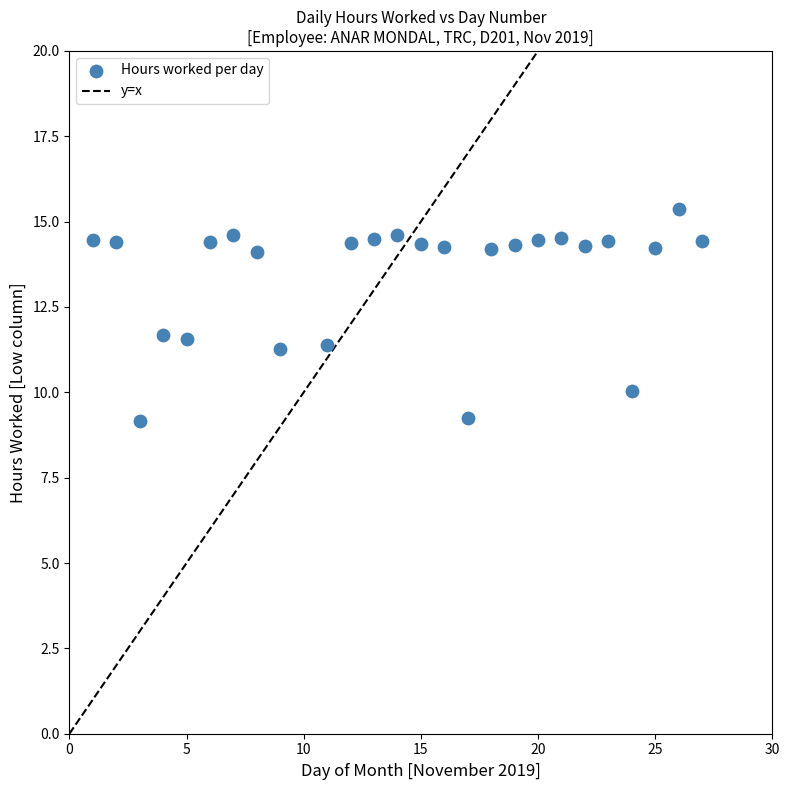

What is the range of Y values (max minus min)?

6.2